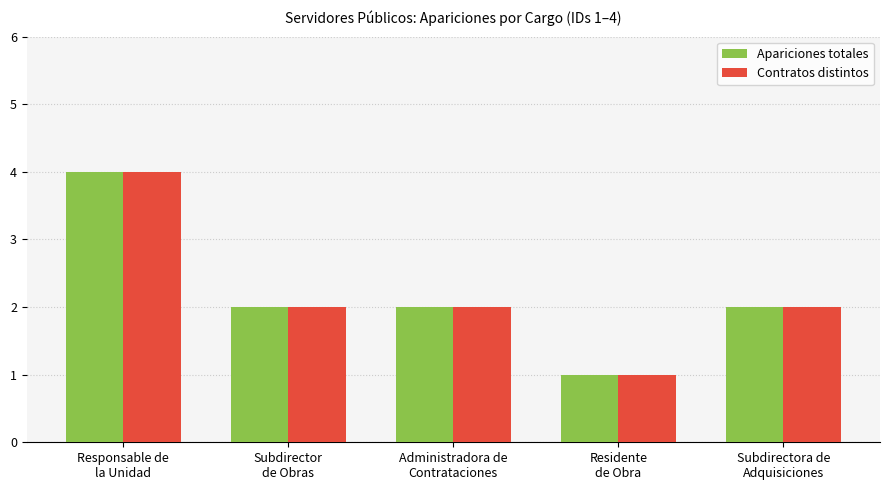

What is the label of the 3rd bar from the left?

Administradora de
Contrataciones